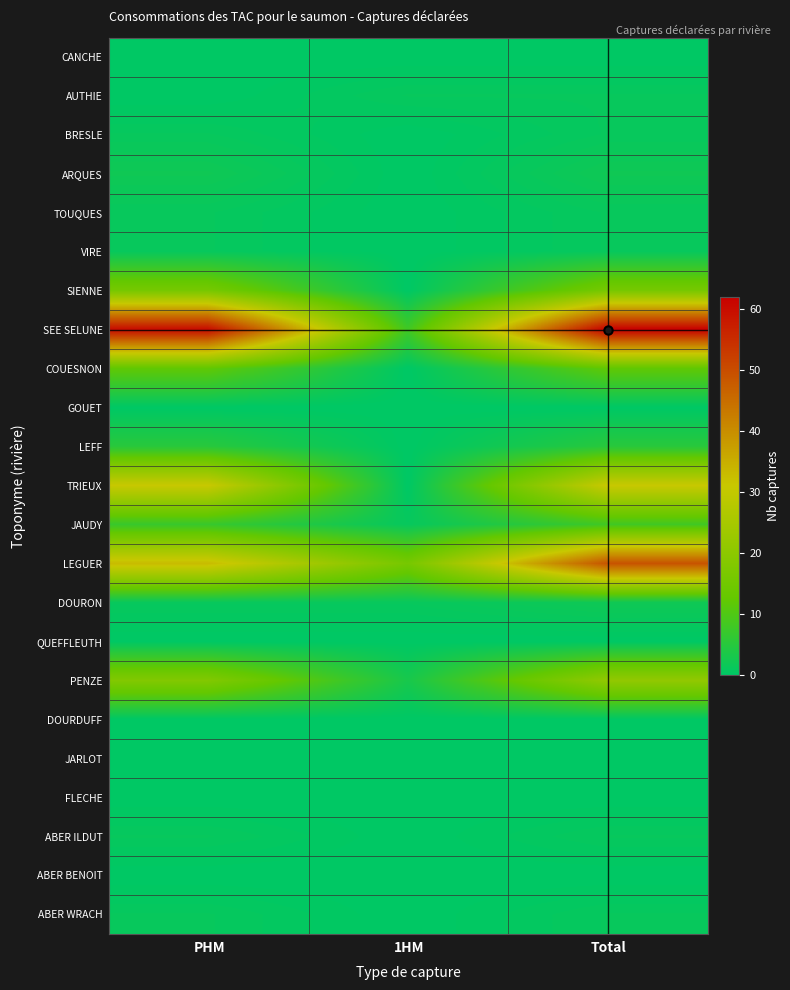

At how many categories does at least one series exceed 54?

2